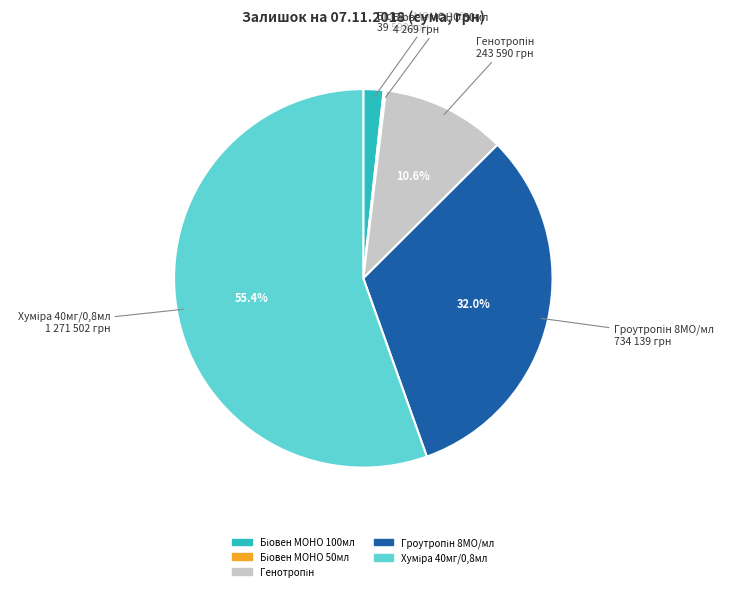

Is there any slice that represents more than half of the pie?

Yes